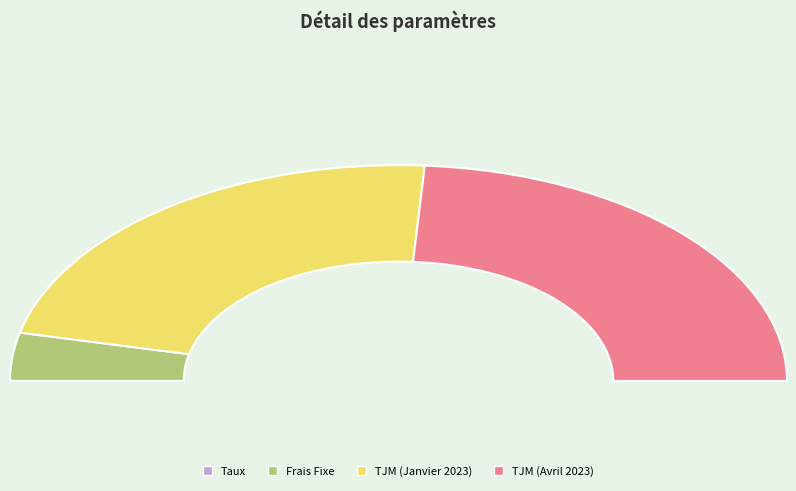

Combined, what portion of the pie is Frais Fixe and TJM (Janvier 2023)?

52.1%